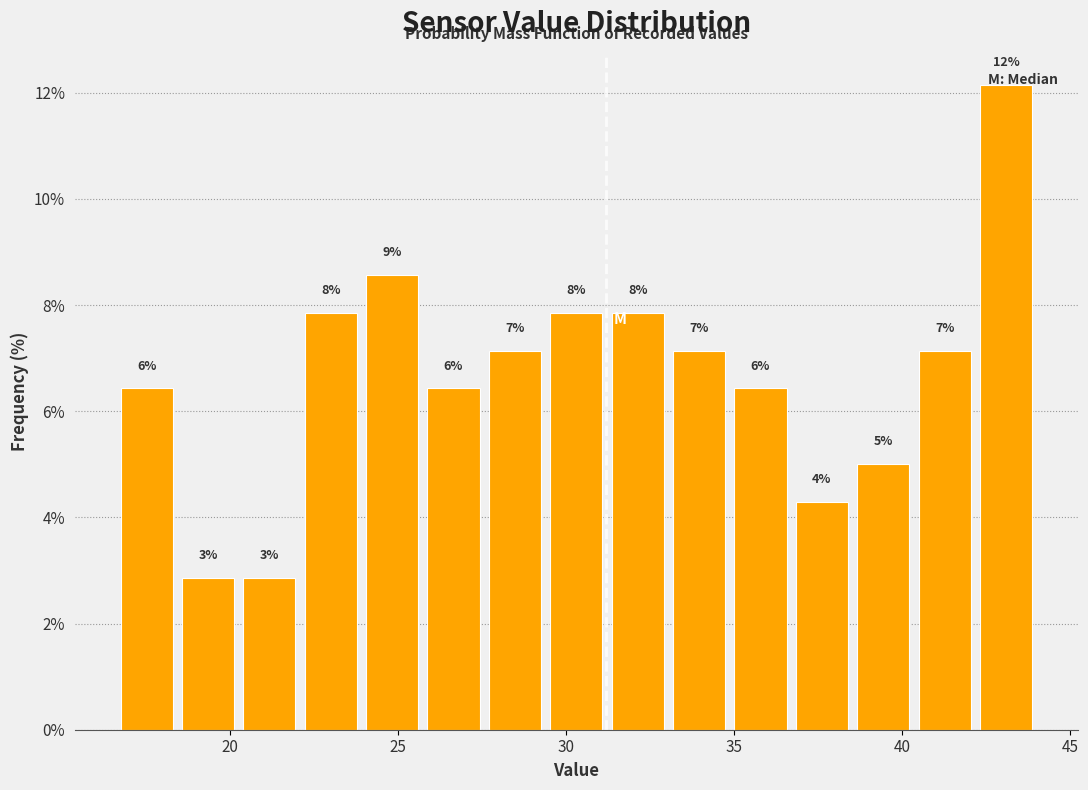

Around what value on the x-axis is the tallest bar? Give the approximate position of its centre, as read against the axis.

43.0